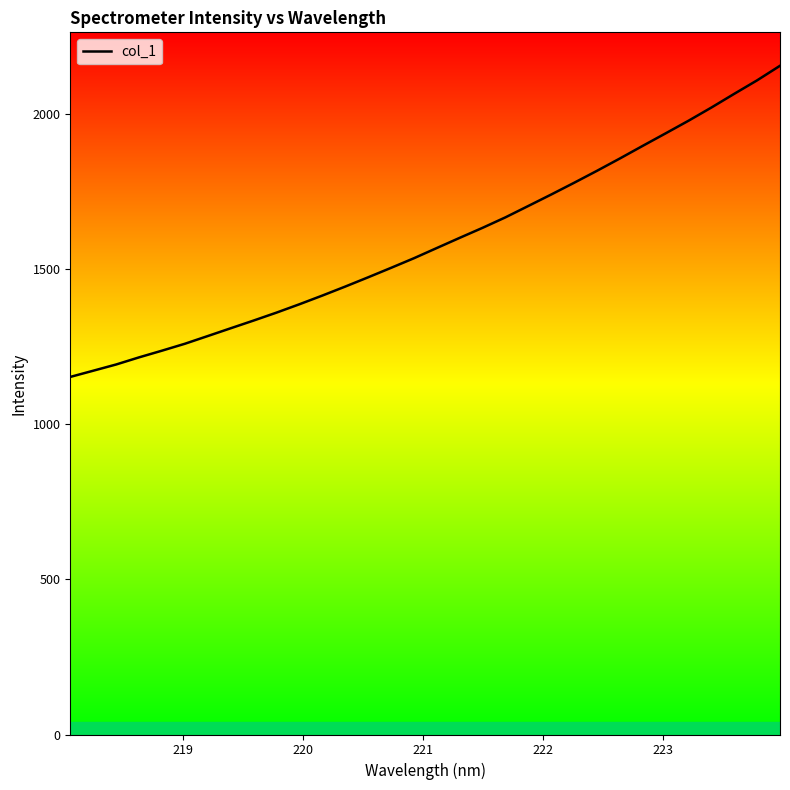

What is the minimum value shown in the chart?

1152.9